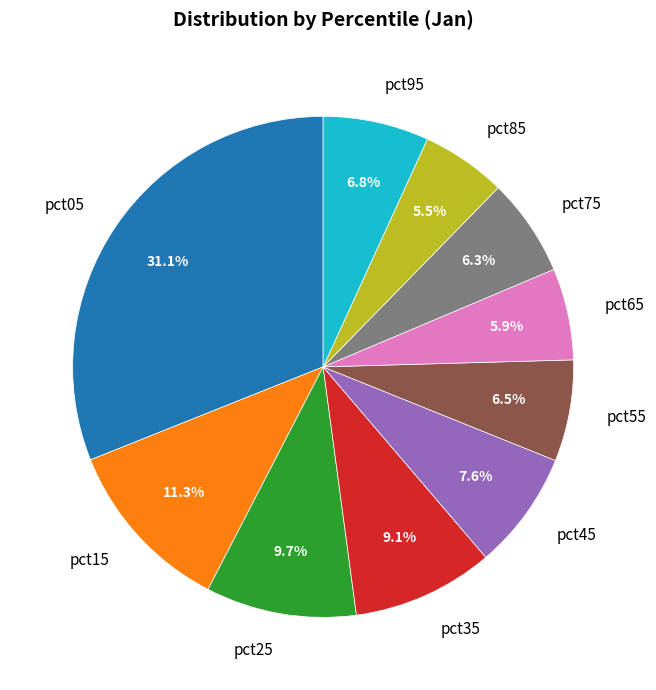

Is it true that pct75 is 19% of the pie?

False